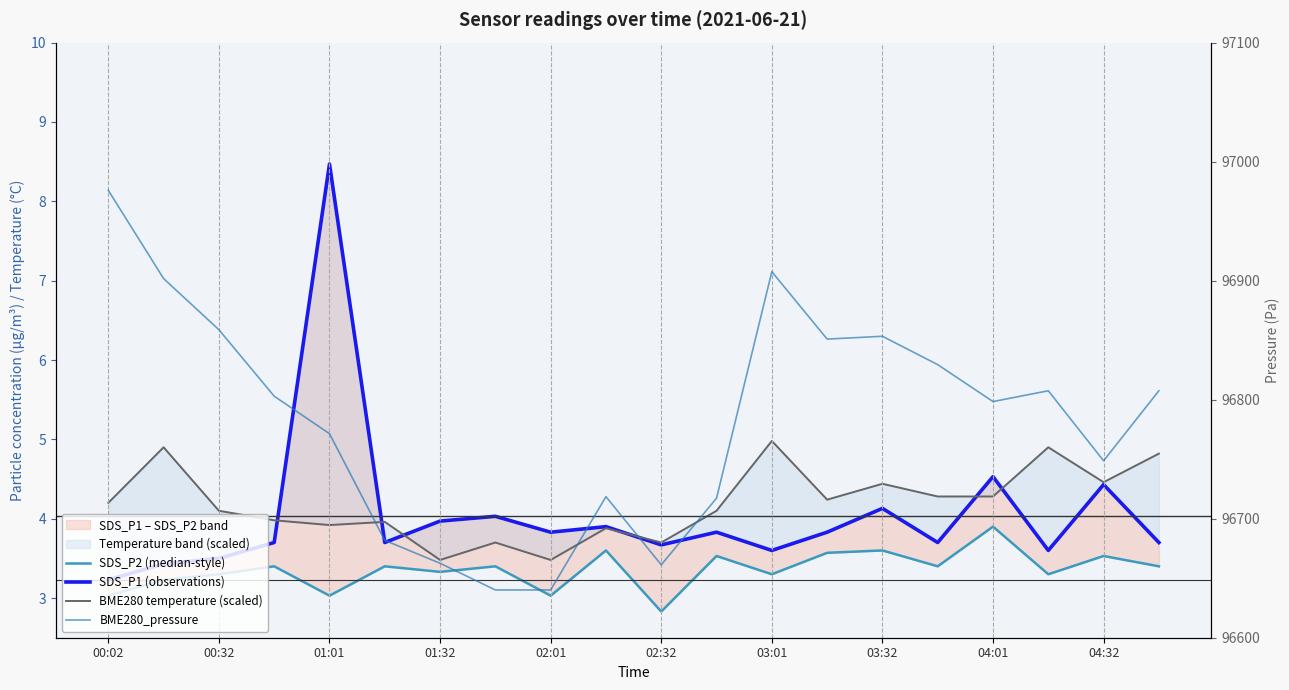

At how many categories does at least one series exceed 41143?

20